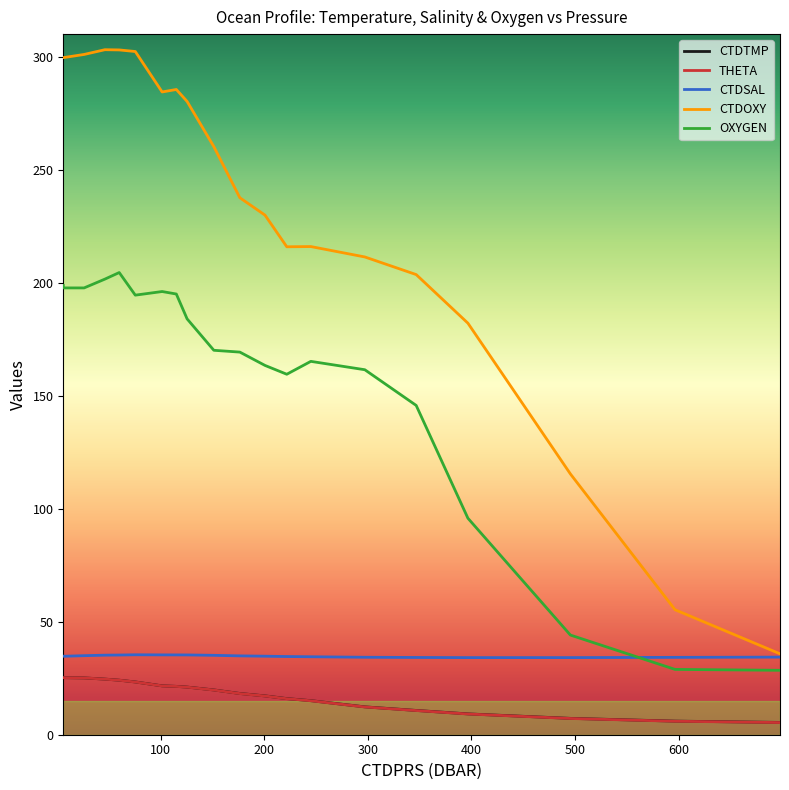

Which series has the largest range (max minus min)?

CTDOXY